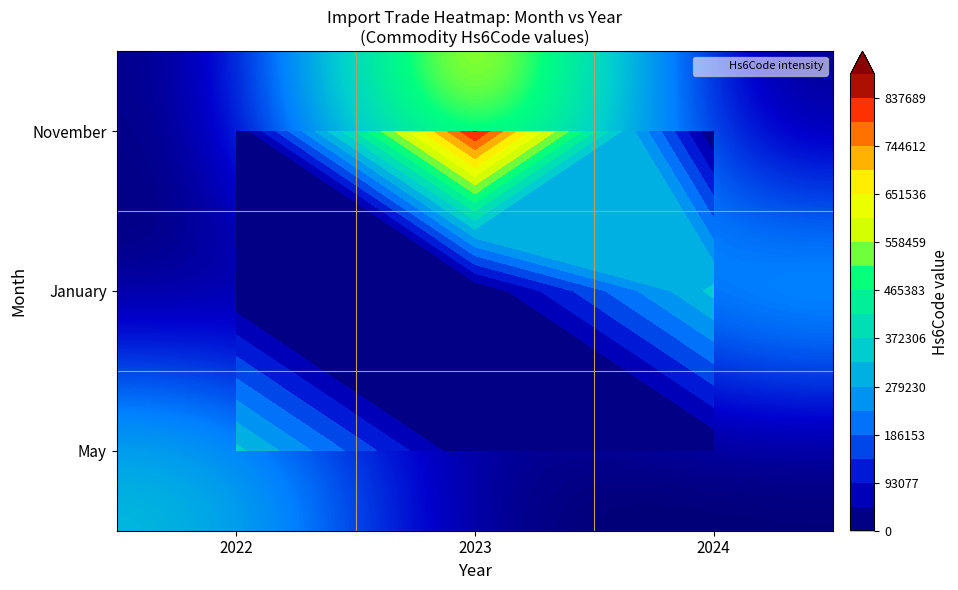

At 2024, list the series in order from smallest to largest.

May, November, January